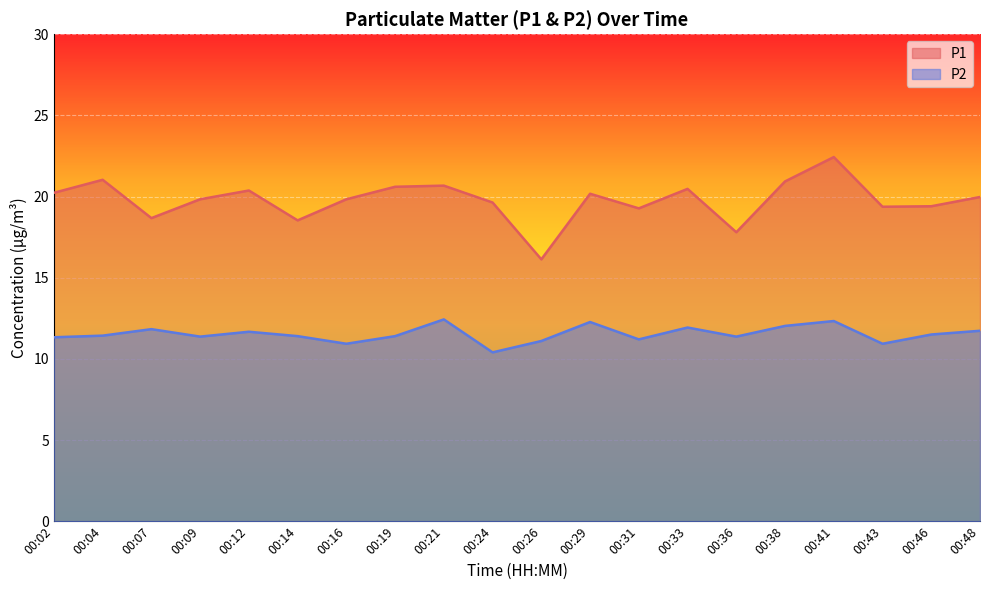

At 00:38, list the series in order from smallest to largest.

P2, P1